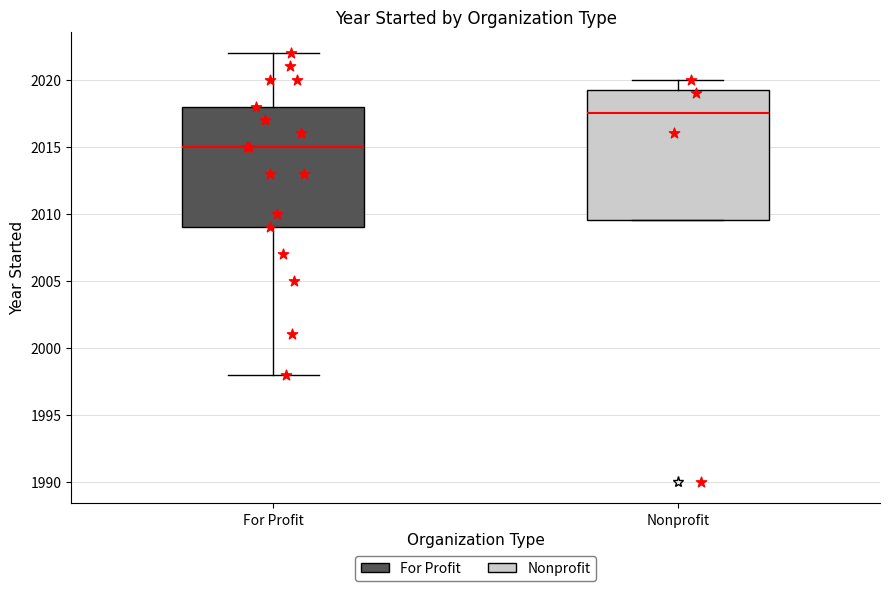

Reading left to right, read every box against the y-axis: the position of its median line, the range the box covers, and the ends of its whiskers. The values are not printed on the chart, so give them approximately, as read against the axis.

For Profit: median 2015.0, box 2009.0 to 2018.0, whiskers 1998.0 to 2022.0
Nonprofit: median 2017.5, box 2009.5 to 2019.5, whiskers 2009.5 to 2020.0